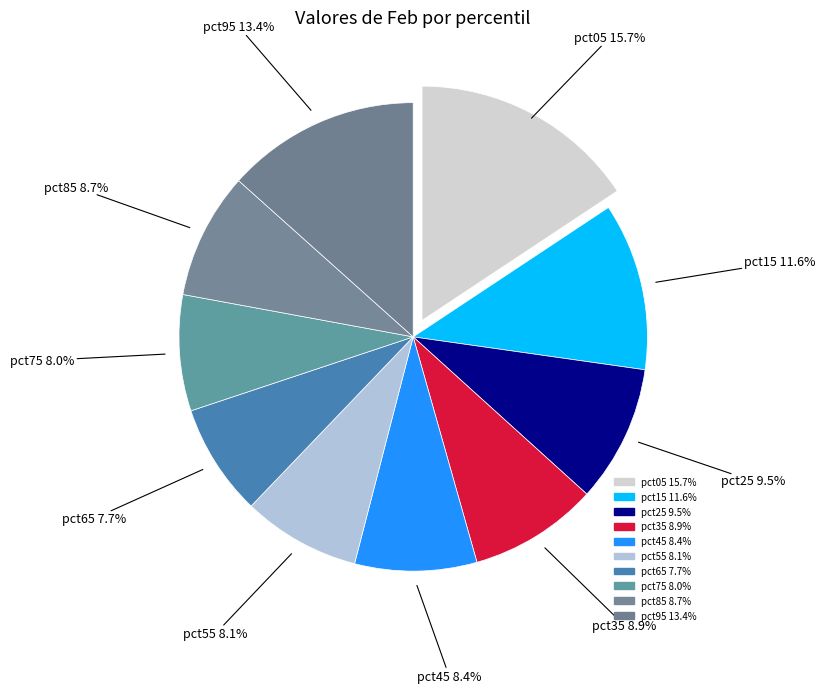

How many slices are in this pie chart?

10